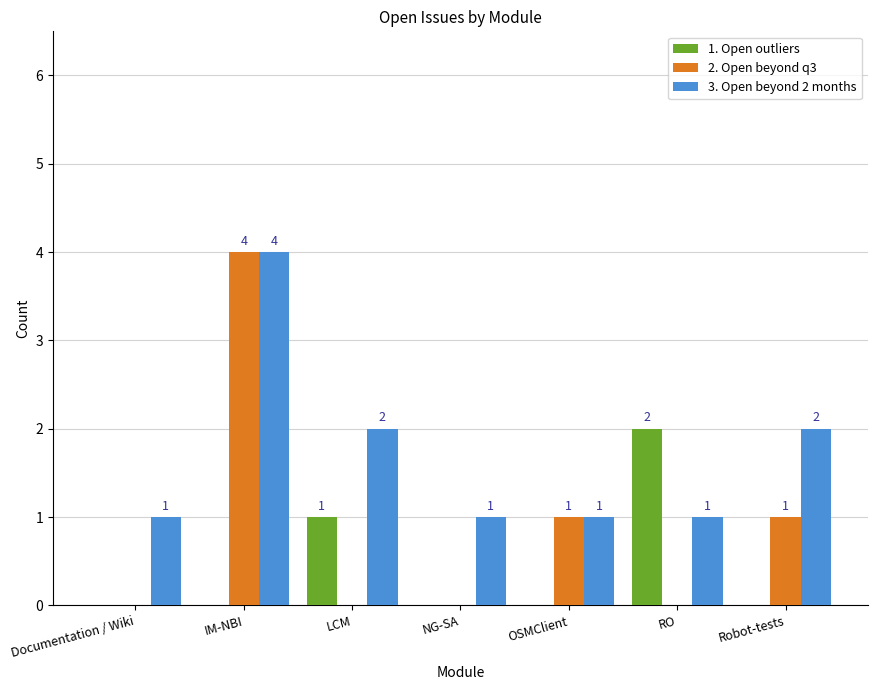

What is the spread (max minus min) of values at OSMClient?

1